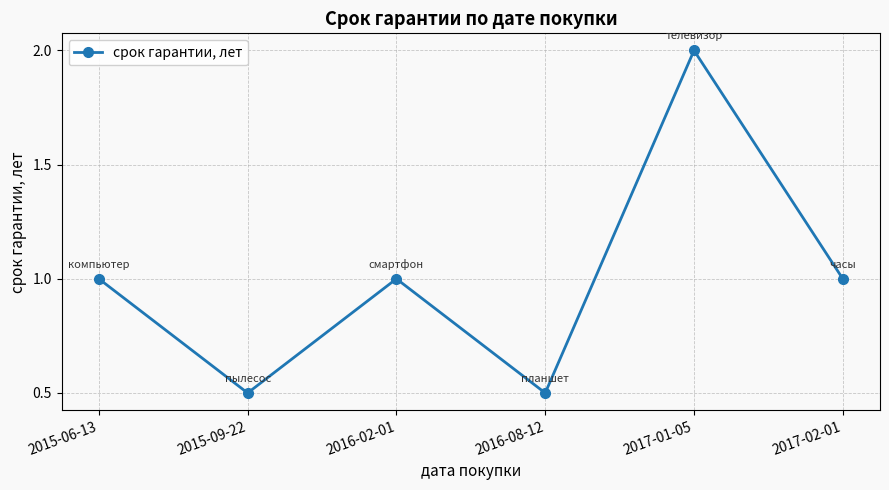

Reading right to left, what are all the values shown in this chart?

2017-02-01=1.0	2017-01-05=2.0	2016-08-12=0.5	2016-02-01=1.0	2015-09-22=0.5	2015-06-13=1.0